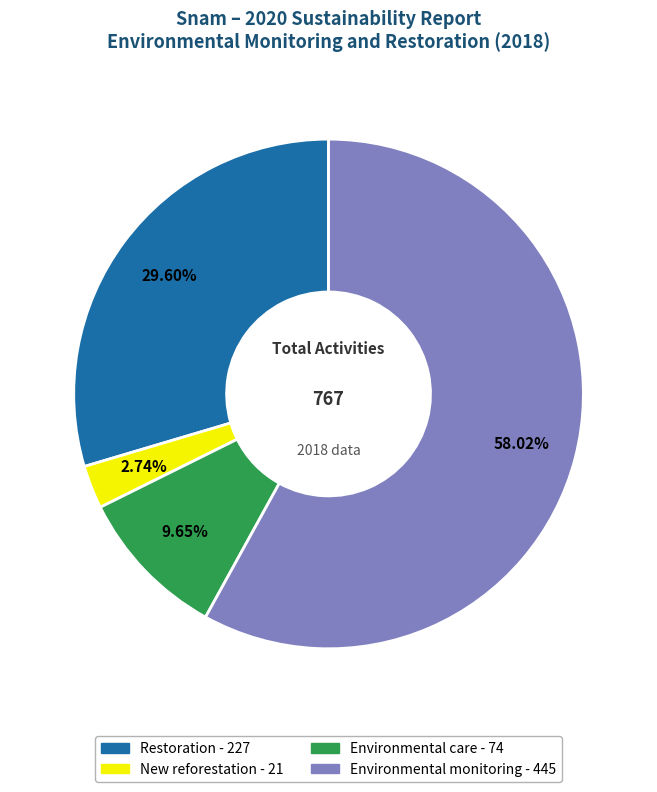

How much of the chart is everything except Restoration?

70.4%